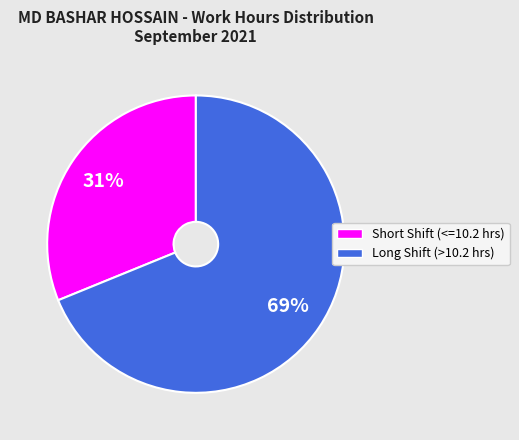

Count the number of slices in the pie.

2